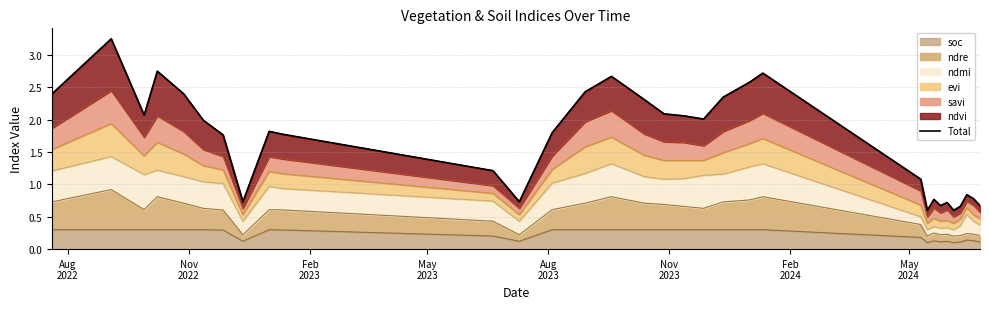

At which label does the data first exceed 1?

Aug
2022